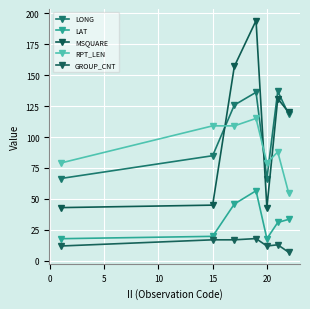

Reading left to right, list all the values displayed in this chart.

LONG: 66.5	84.9	125.8	136.1	66.5	137.0	118.4
LAT: 17.9	19.8	45.9	56.6	17.9	31.0	33.5
MSQUARE: 43.0	45.0	157.0	194.0	43.0	131.0	120.0
RPT_LEN: 79.0	109.0	109.0	115.0	79.0	88.0	55.0
GROUP_CNT: 12.0	17.0	17.0	18.0	12.0	13.0	7.0